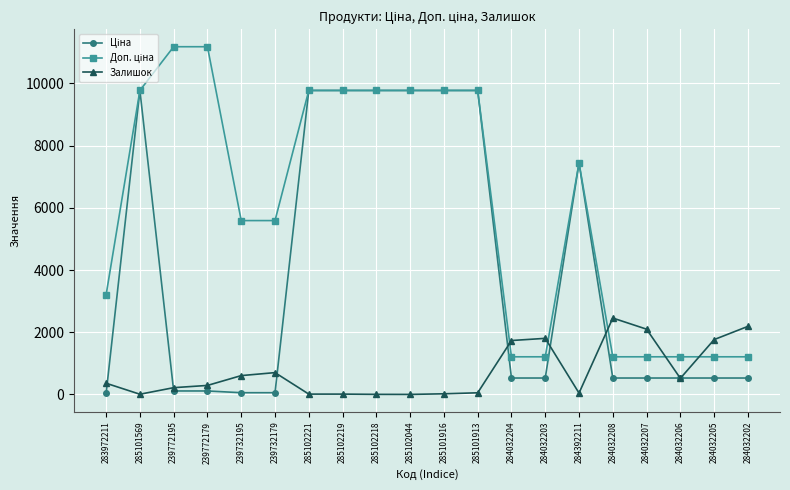

The Залишок series shows 21.0 at 285101916. True or false?

True